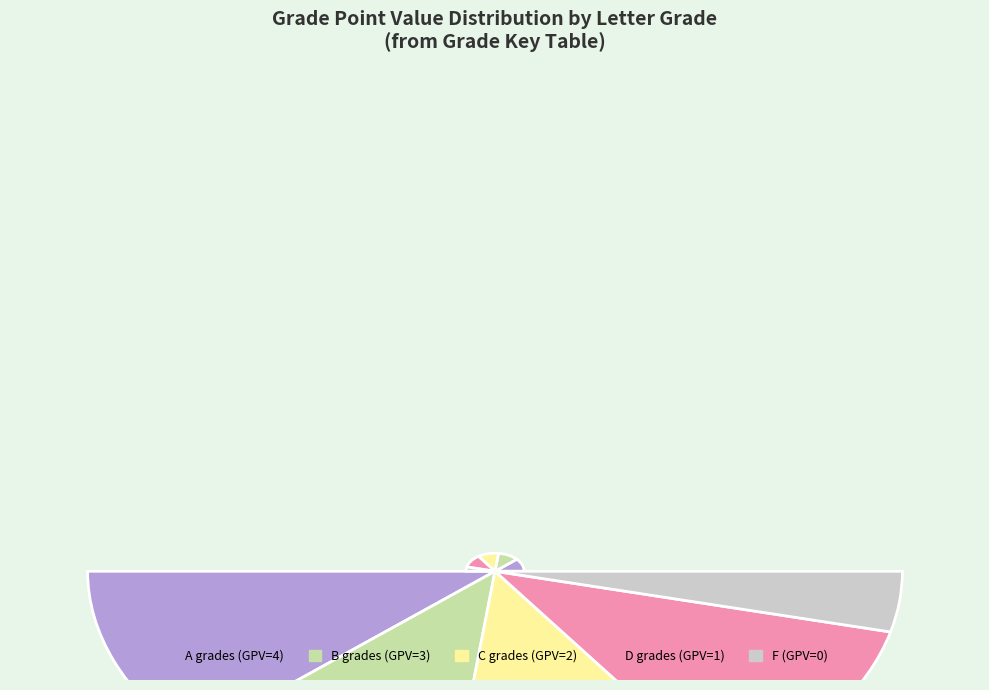

Does any single category account for the majority?

No